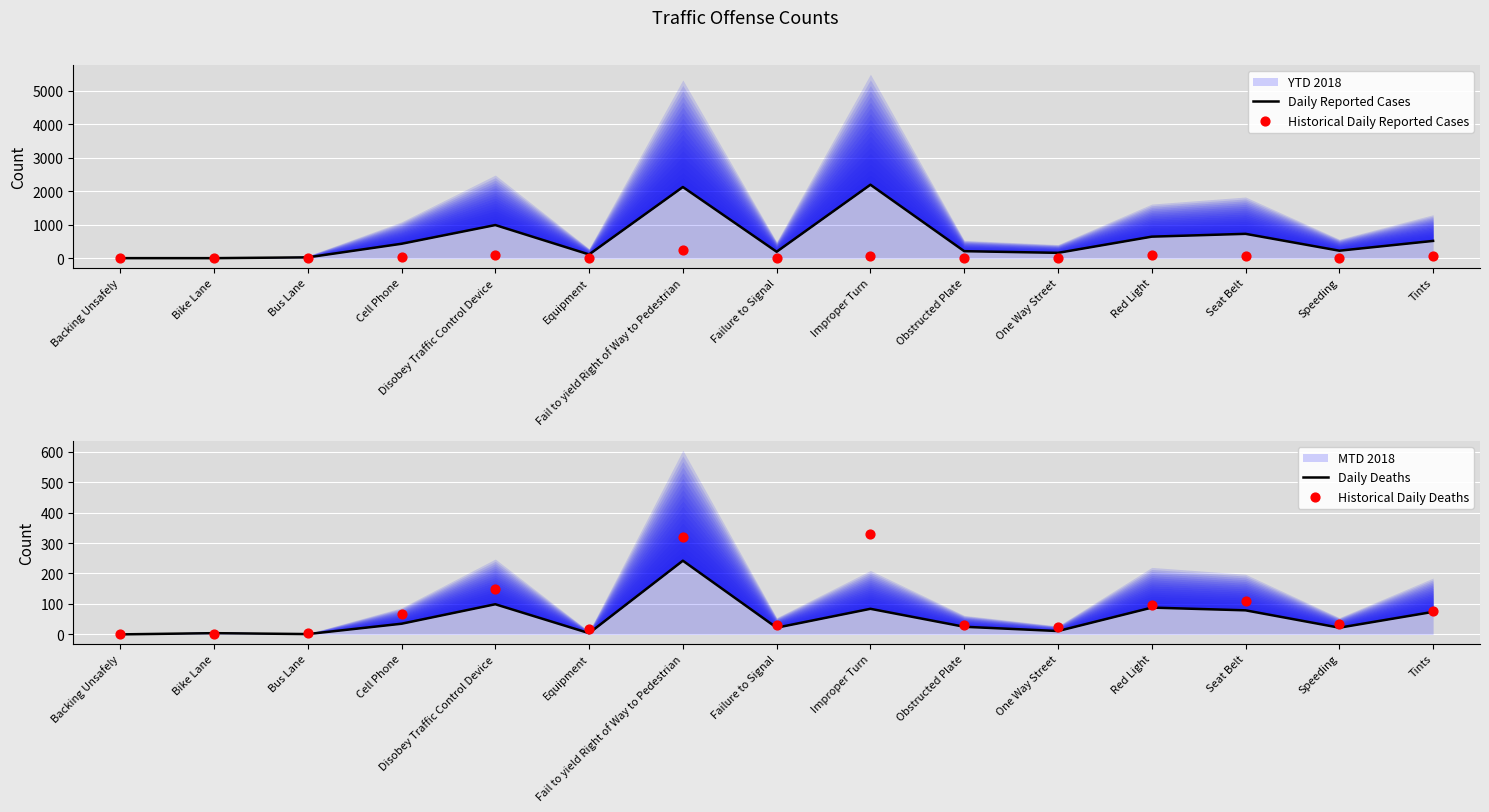

At which category is the sum across all series the highest?

Fail to yield Right of Way to Pedestrian